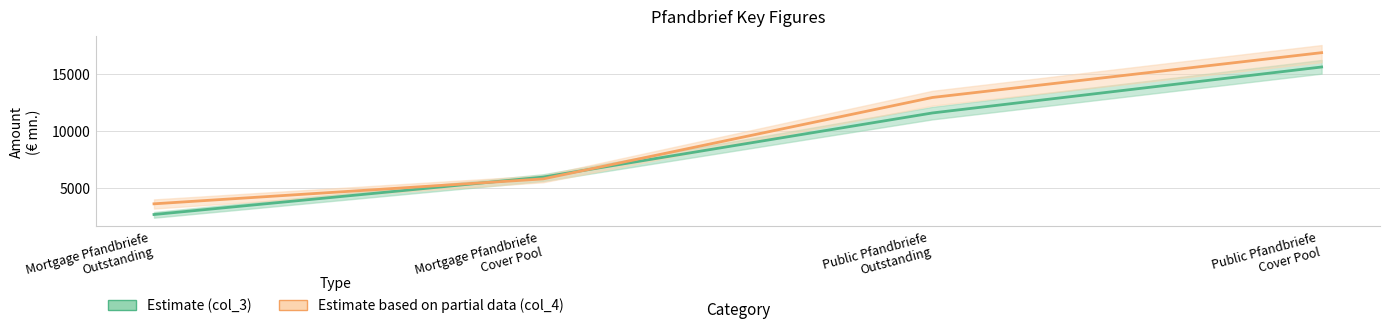

What is the smallest value displayed?

2679.3